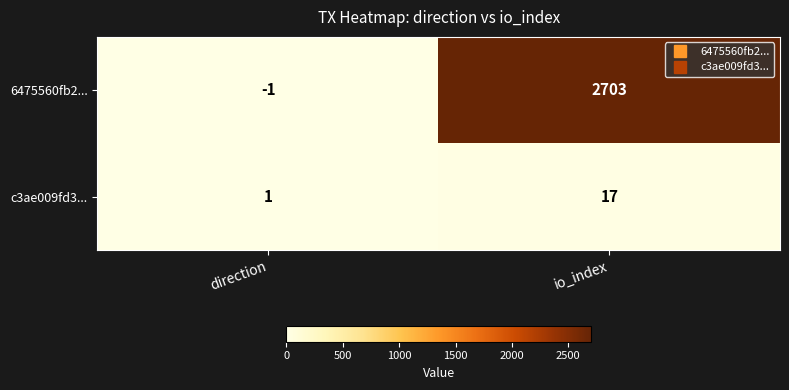

Where is 6475560fb2... nearest to the value 1351?

direction